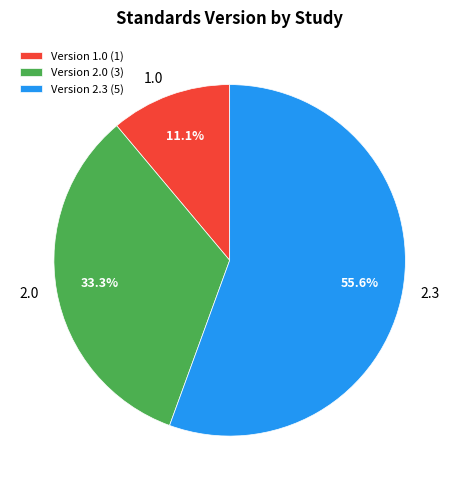

How many slices are in this pie chart?

3